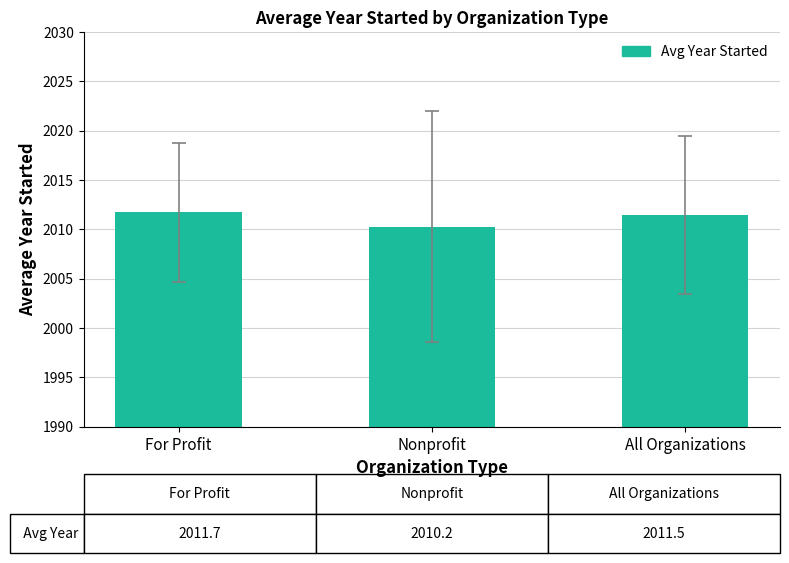

What is the sum of the values at All Organizations and Nonprofit?

4021.7